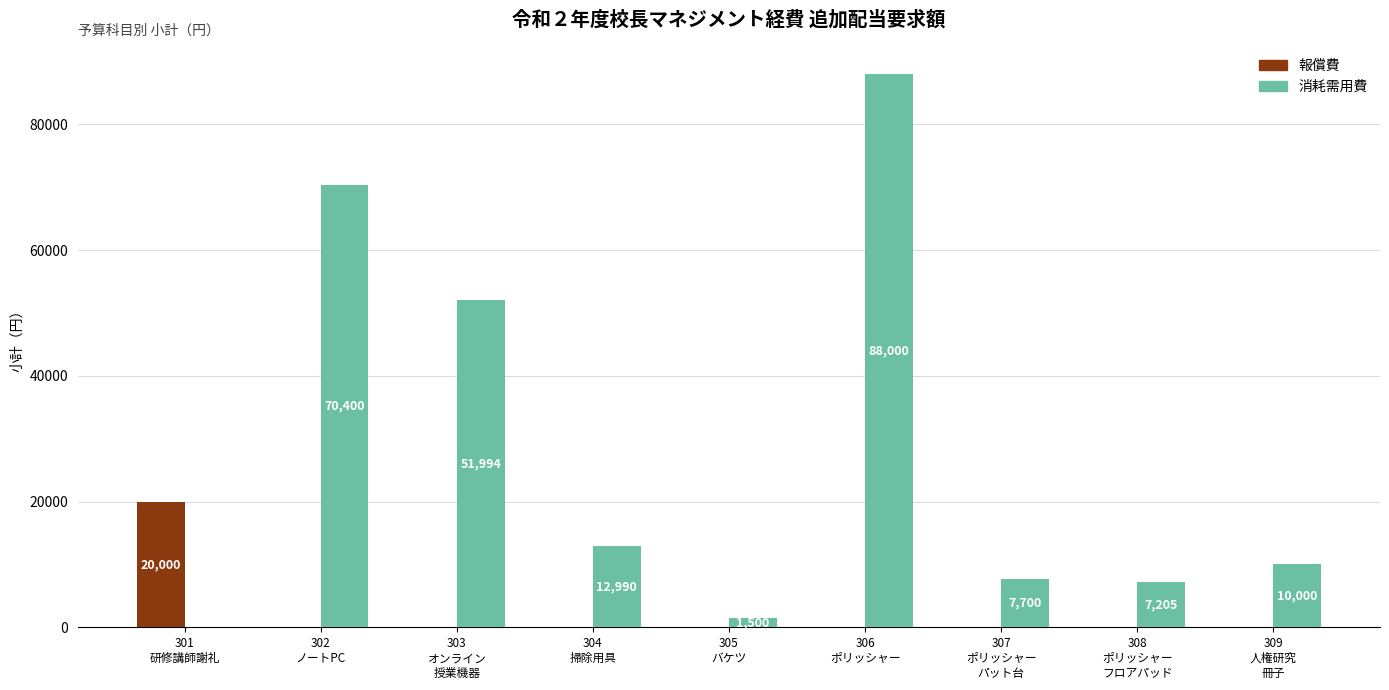

What is the highest value of the 消耗需用費 series?

88000